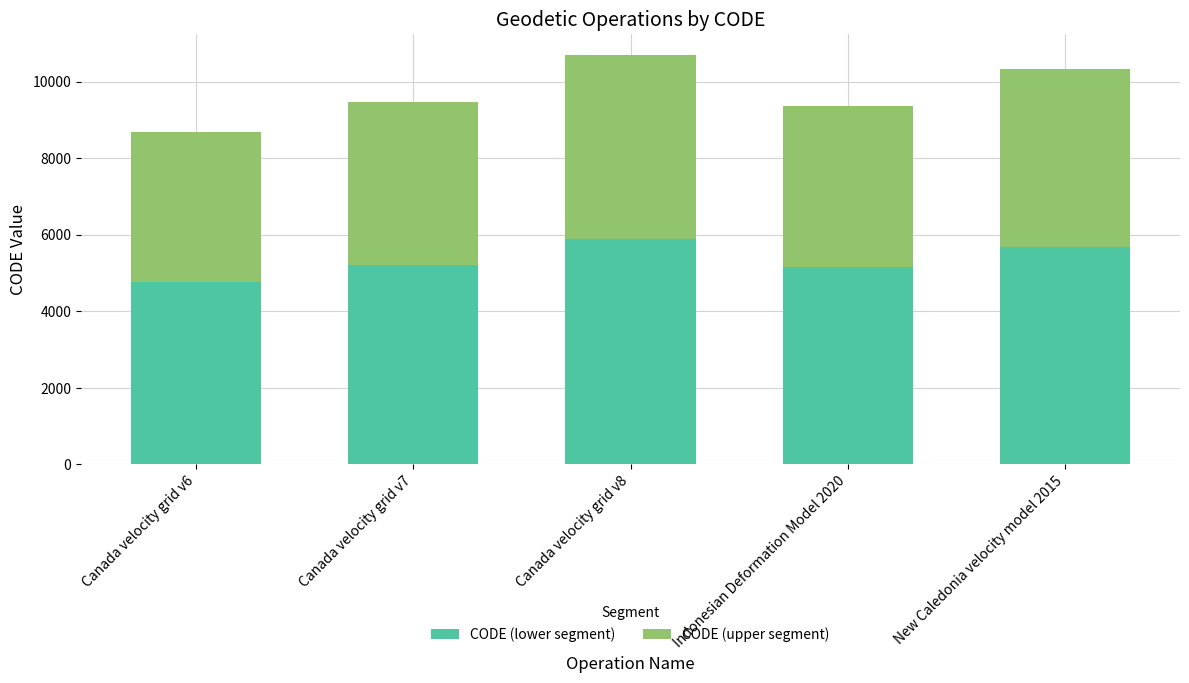

How many distinct data groups are displayed?

2